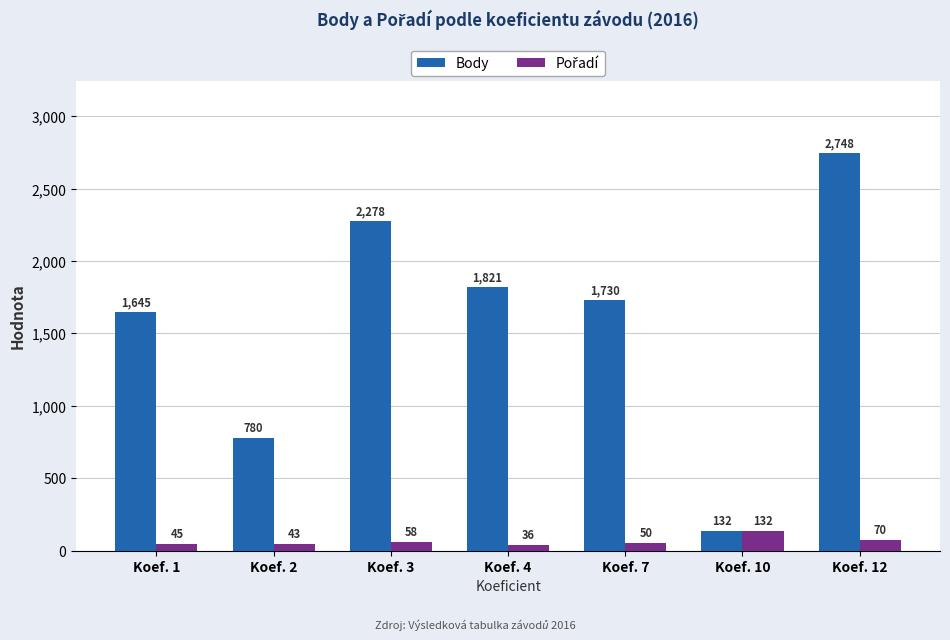

Read the Body value at Koef. 10, to the nearest 50.

150